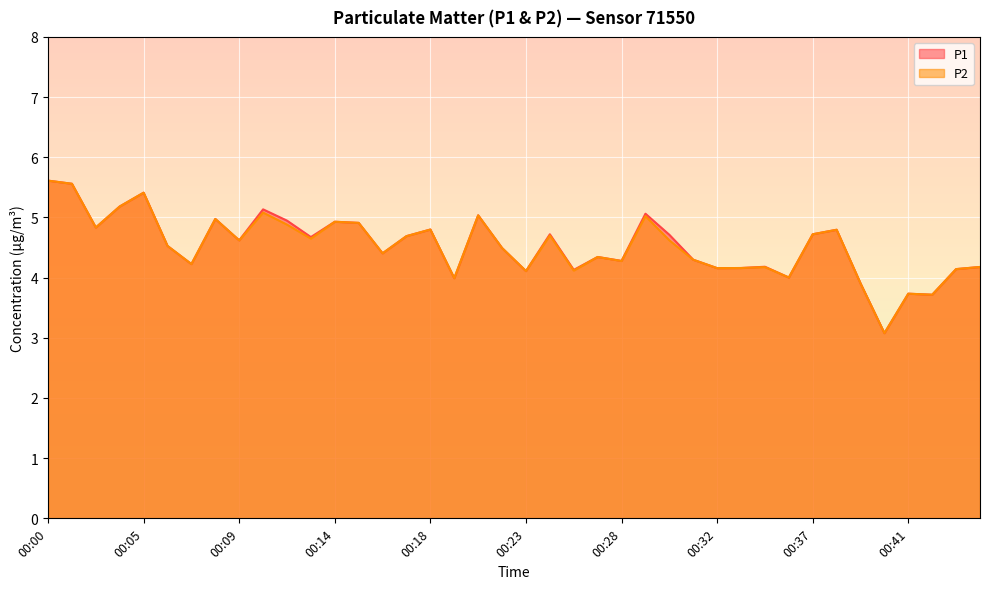

What are all the series names shown in the legend?

P1, P2